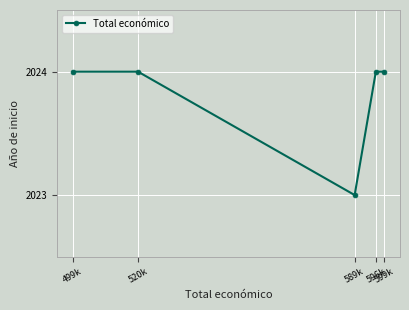

What is the difference between the maximum and minimum values?

1